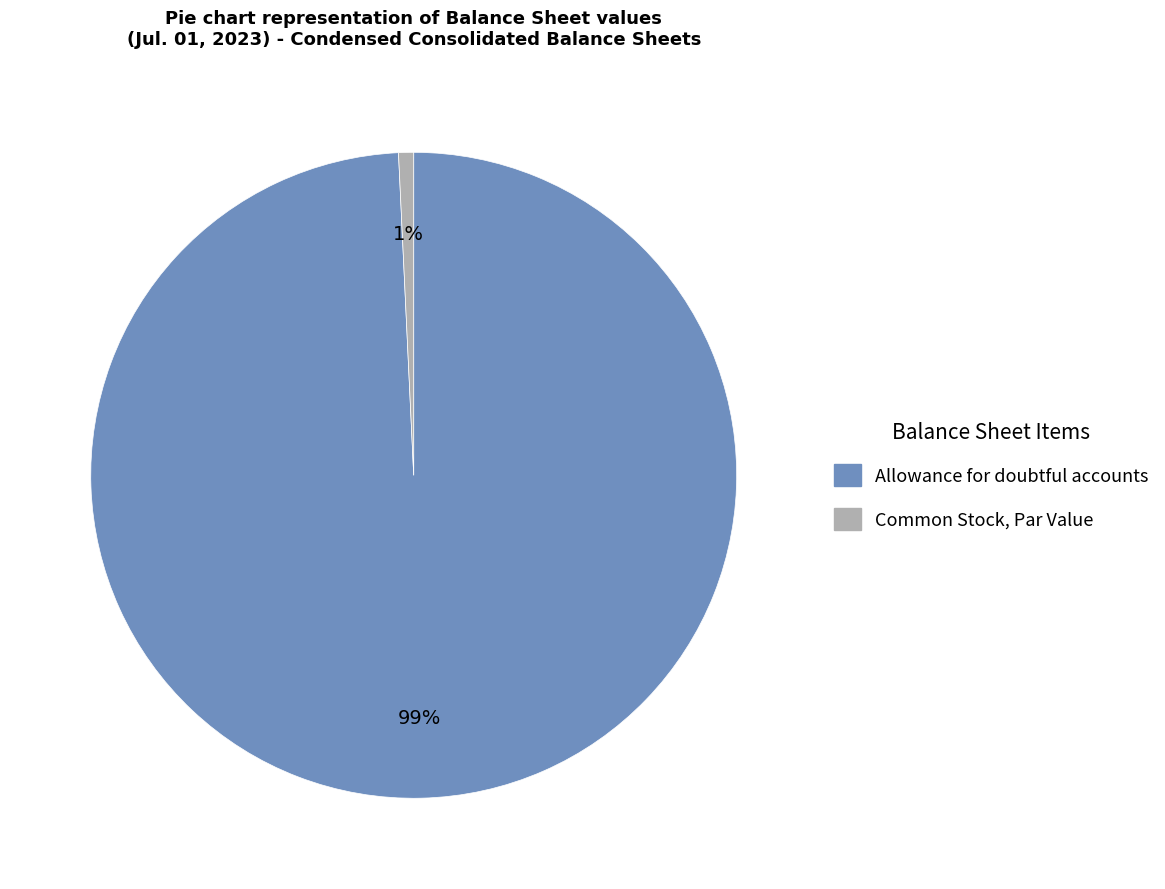

Is it true that Common Stock, Par Value is 6% of the pie?

False